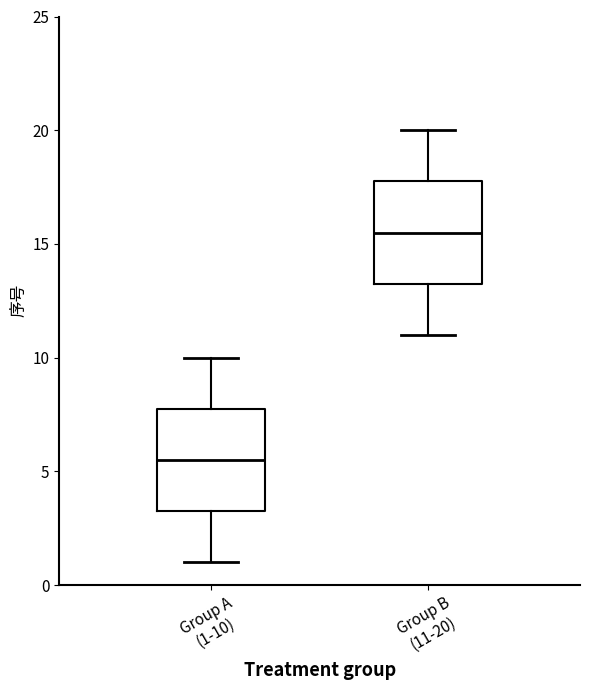

Reading left to right, read every box against the y-axis: the position of its median line, the range the box covers, and the ends of its whiskers. The values are not printed on the chart, so give them approximately, as read against the axis.

Group A (1-10): median 5.5, box 3.5 to 8.0, whiskers 1.0 to 10.0
Group B (11-20): median 15.5, box 13.5 to 18.0, whiskers 11.0 to 20.0